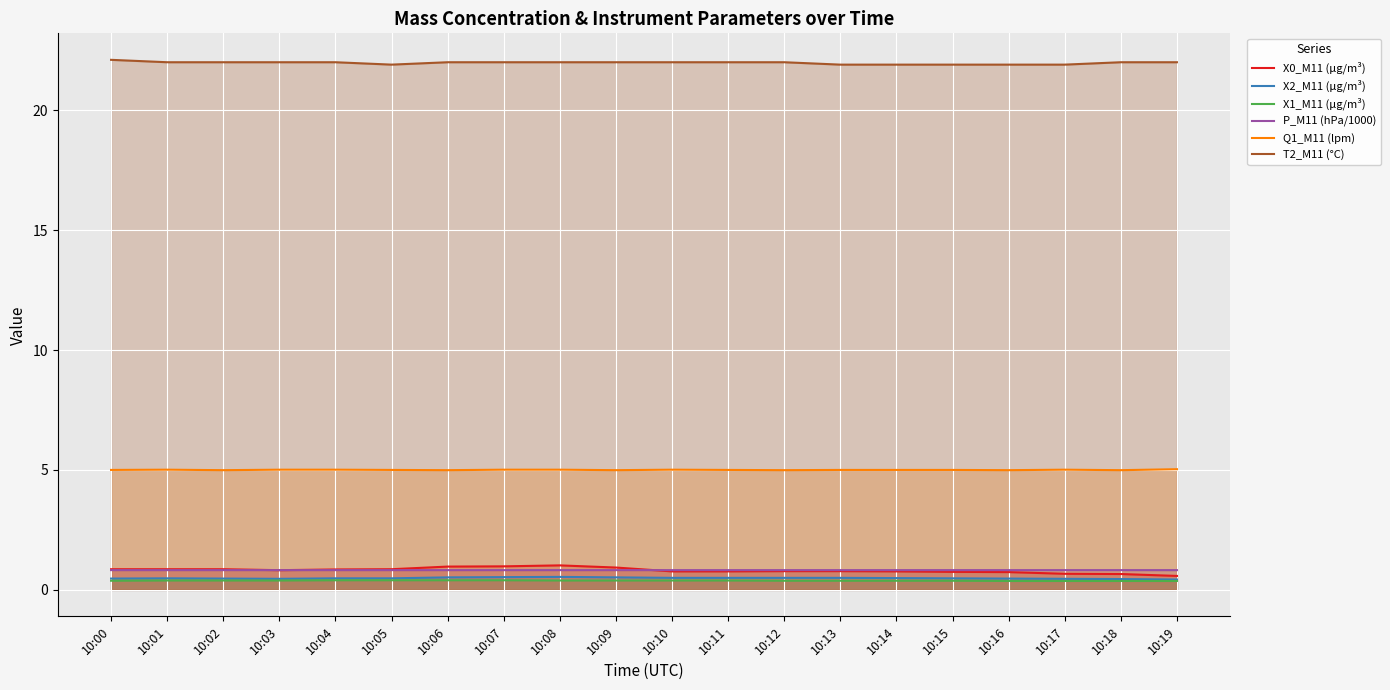

What is the minimum value shown in the chart?

0.4